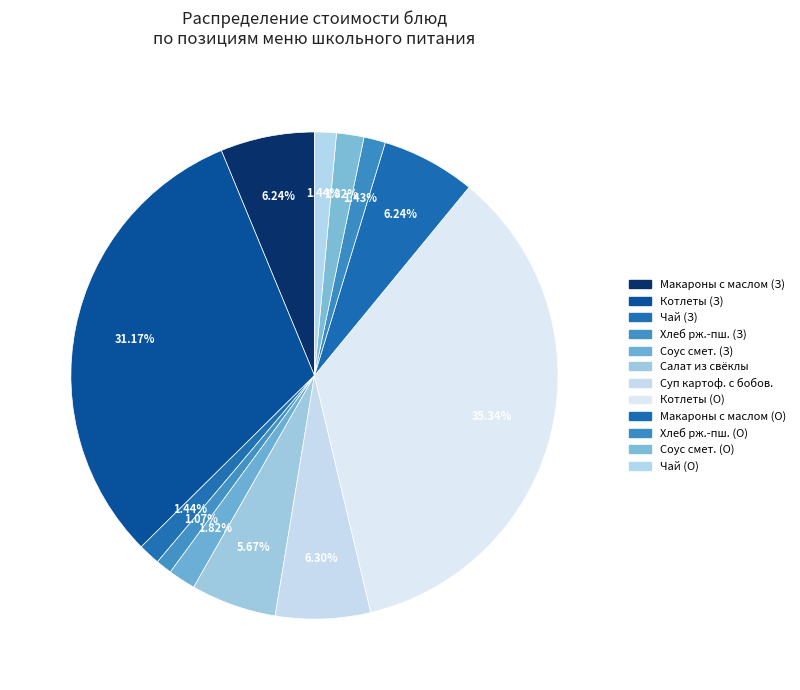

To the nearest percent, what is the average slice percentage?

8%